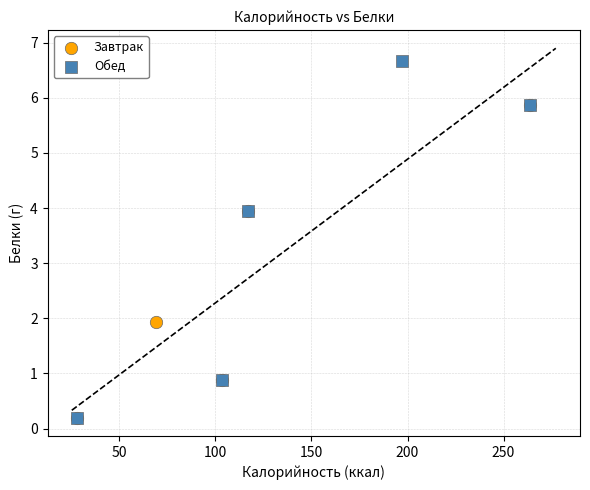

What are all the series names shown in the legend?

Завтрак, Обед